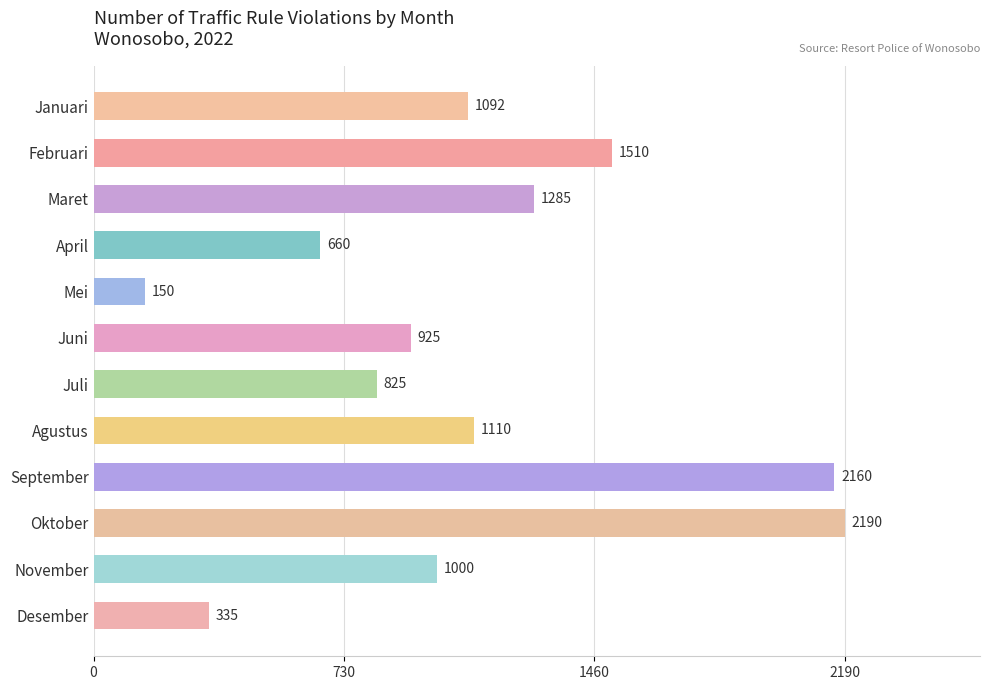

Read the value at April.

660